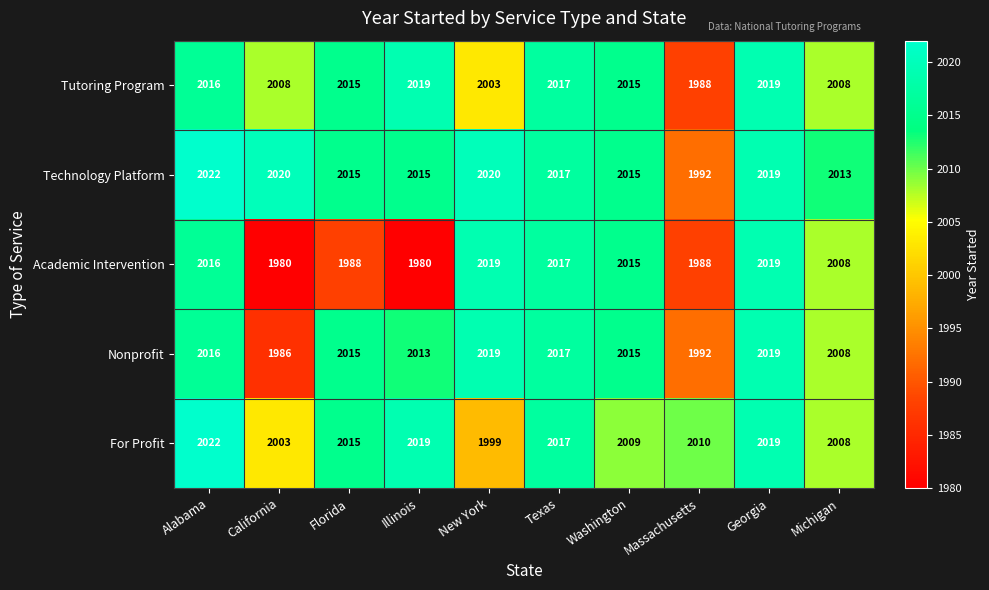

Rank the series at California from highest to lowest value.

Technology Platform, Tutoring Program, For Profit, Nonprofit, Academic Intervention